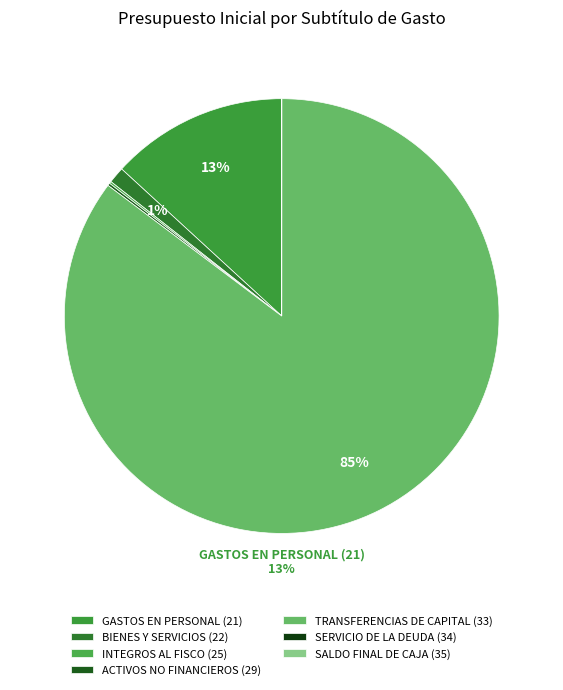

To the nearest percent, what is the average slice percentage?

14%